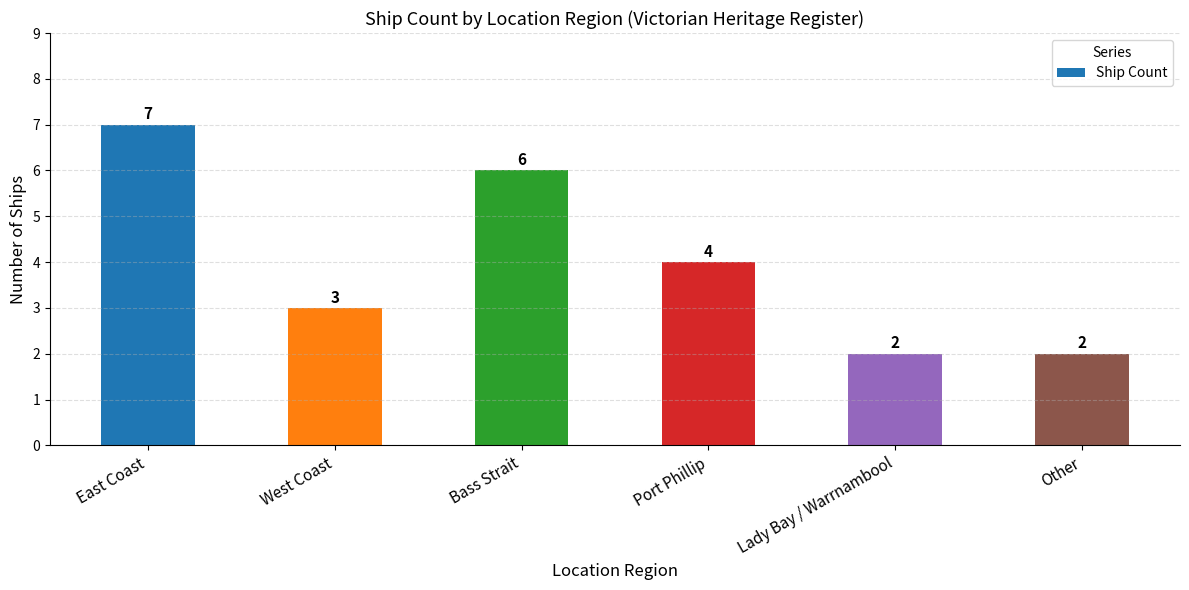

What is the smallest value displayed?

2